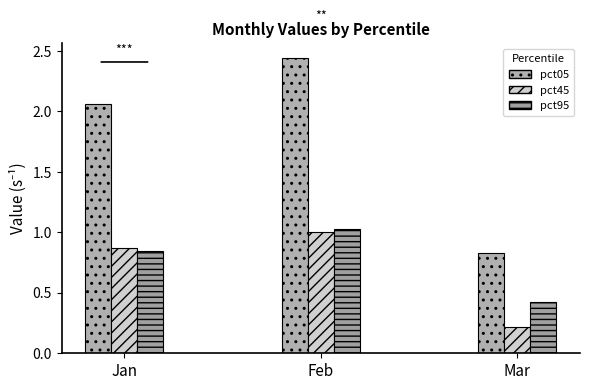

Which series has the widest spread of values?

pct05